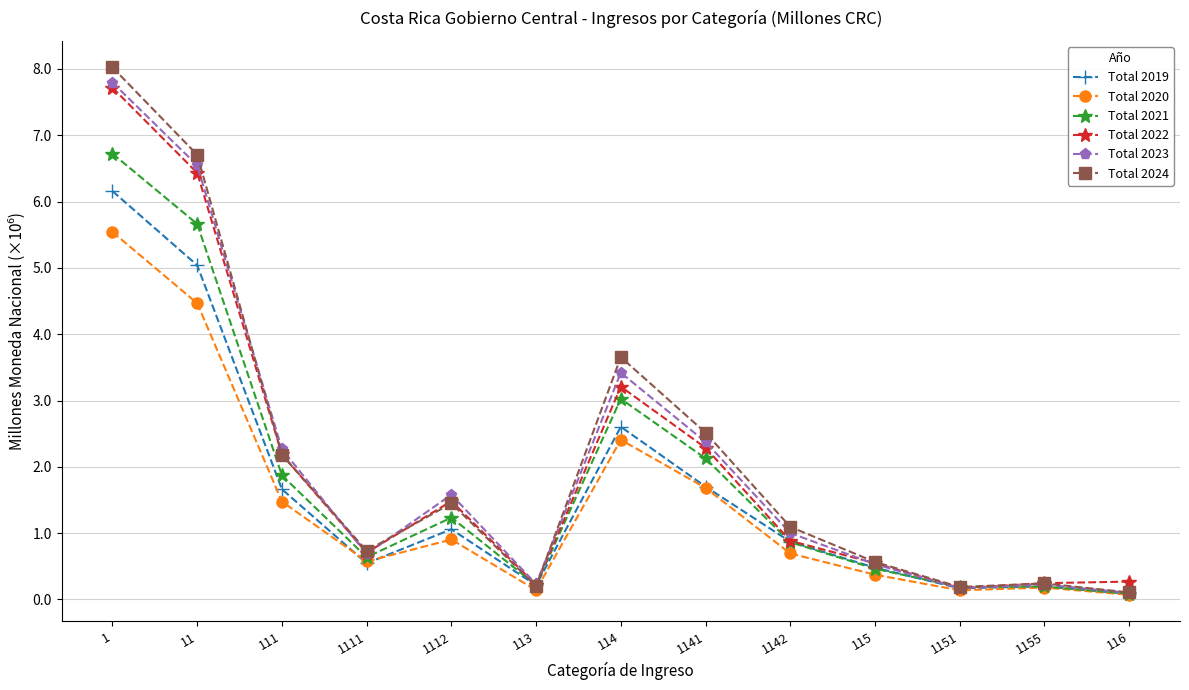

The Total 2024 series shows 0.2 at 113. True or false?

True